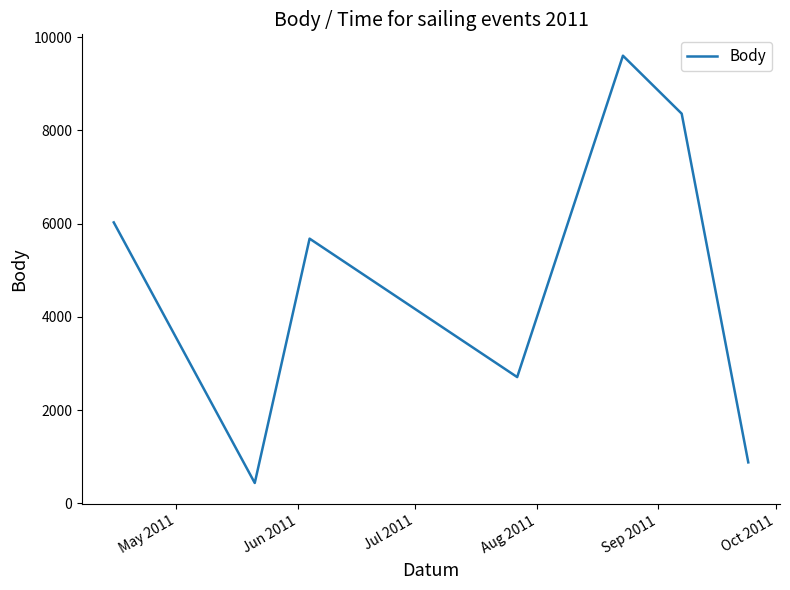

What is the sum of all values?

33683